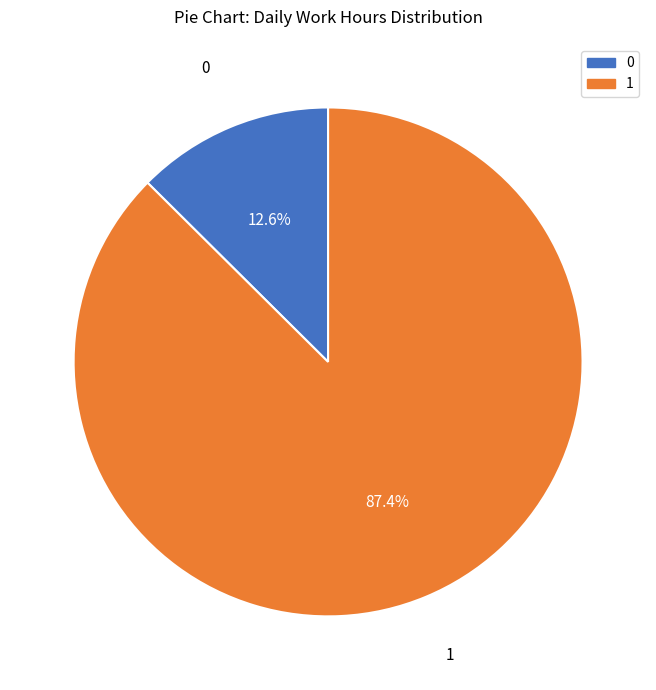

Is there any slice that represents more than half of the pie?

Yes